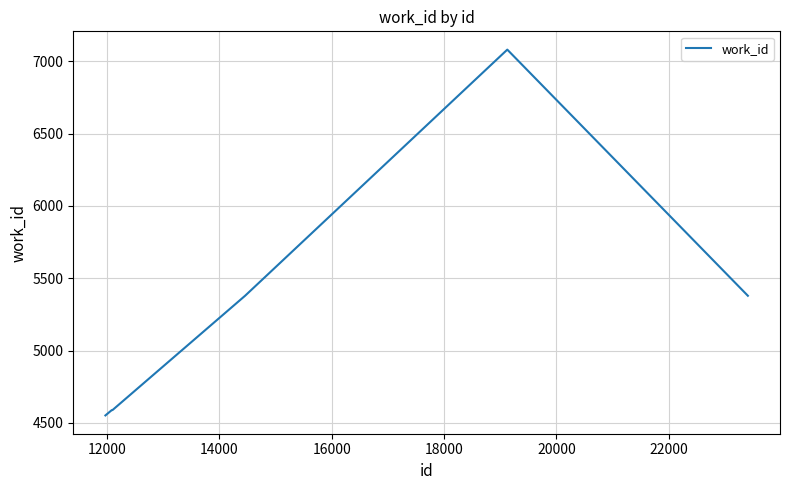

True or false: the data has more than 0 interior local peaks.

True